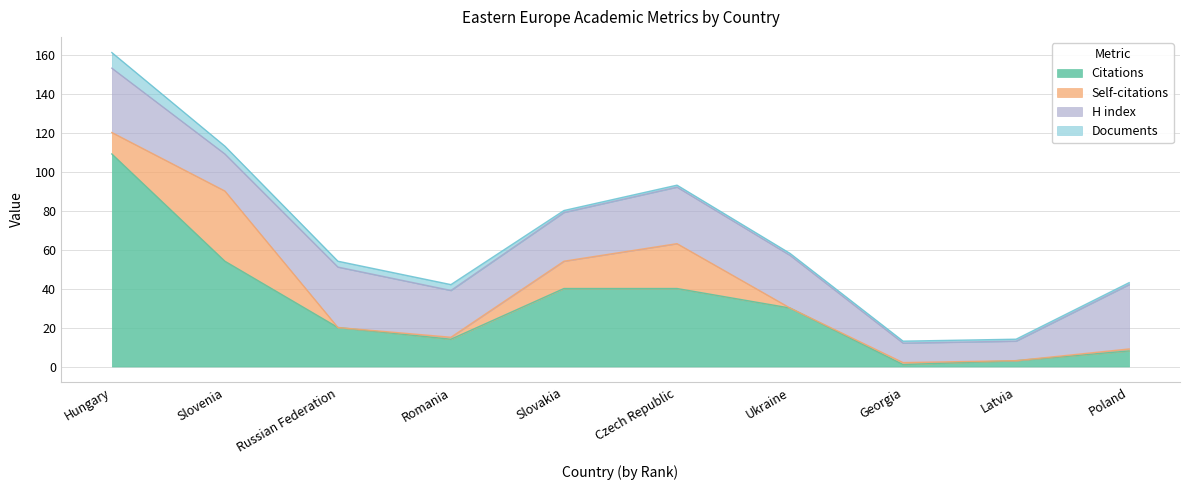

Is it true that Citations equals 54 at Slovenia?

True